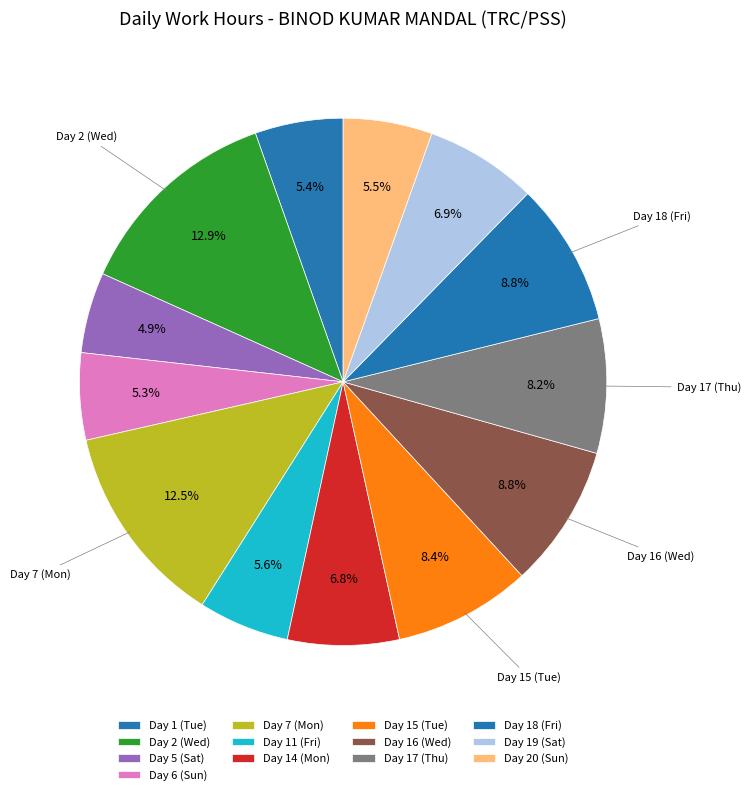

Combined, what portion of the pie is Day 17 (Thu) and Day 20 (Sun)?

13.7%